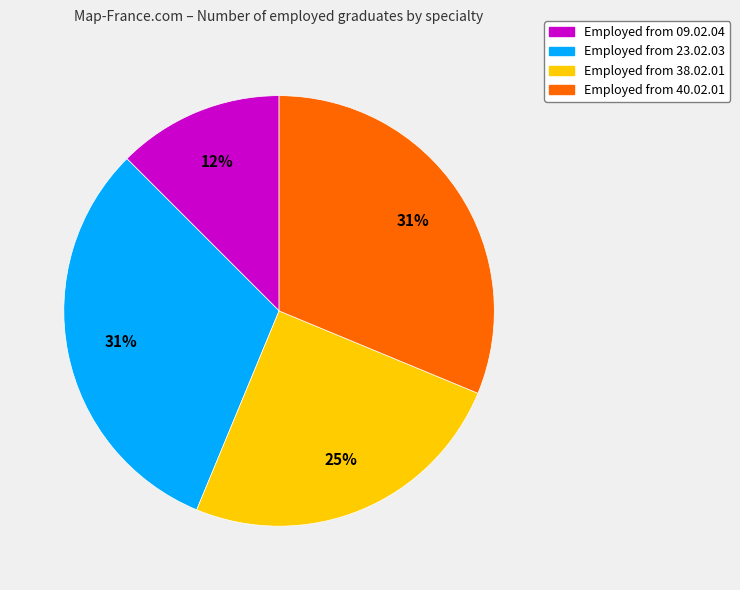

Does any single category account for the majority?

No